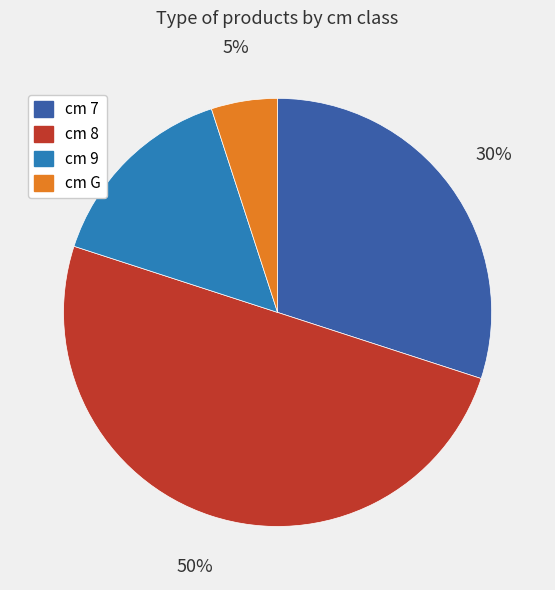

True or false: cm 7 accounts for 30% of the total.

True